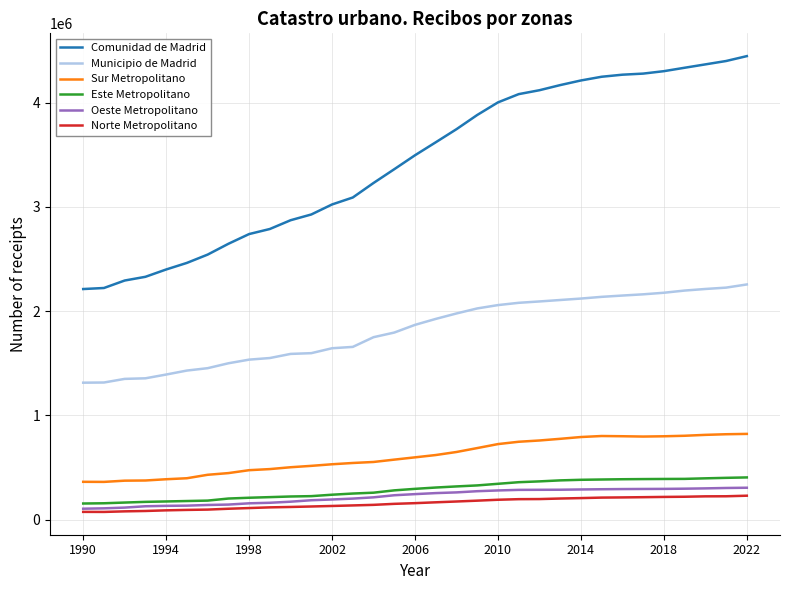

How many lines are shown in the chart?

6